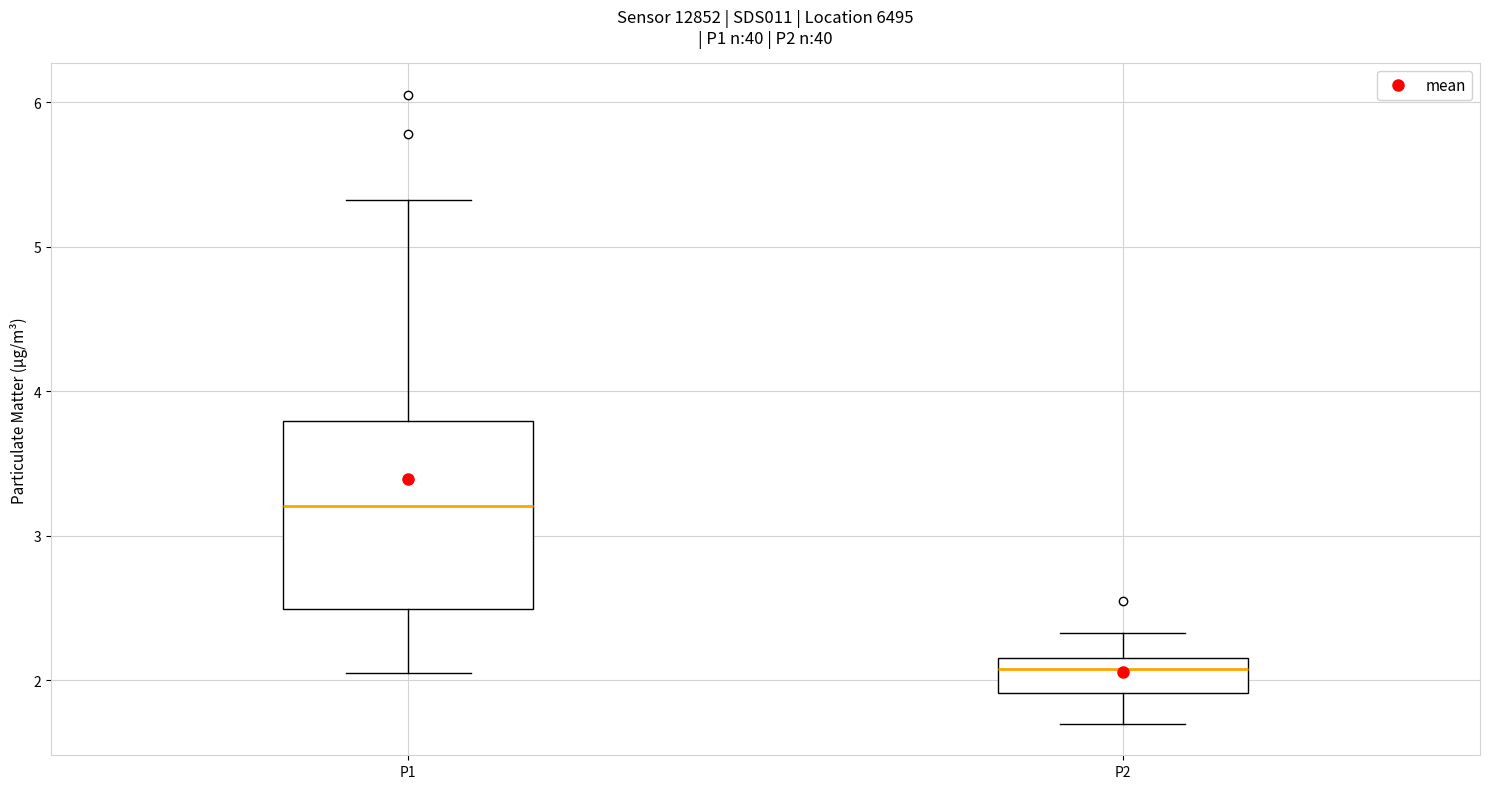

Where is the upper edge of the box for P2 on the y-axis? The values are not printed on the chart, so give them approximately, as read against the axis.

2.2